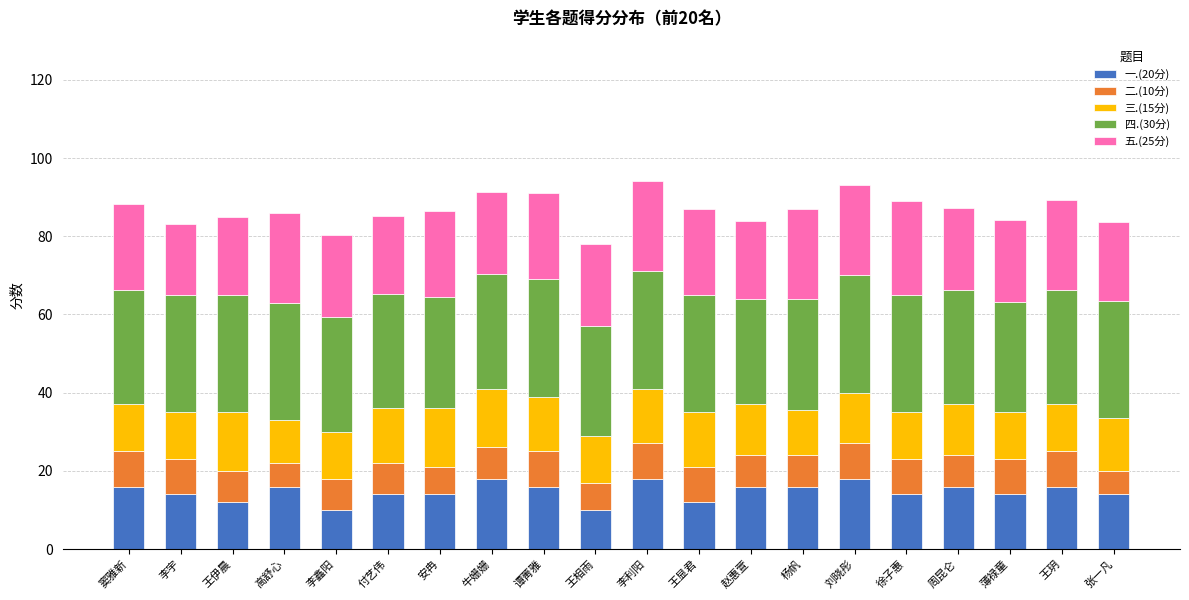

What is the minimum value for 一.(20分)?

10.0